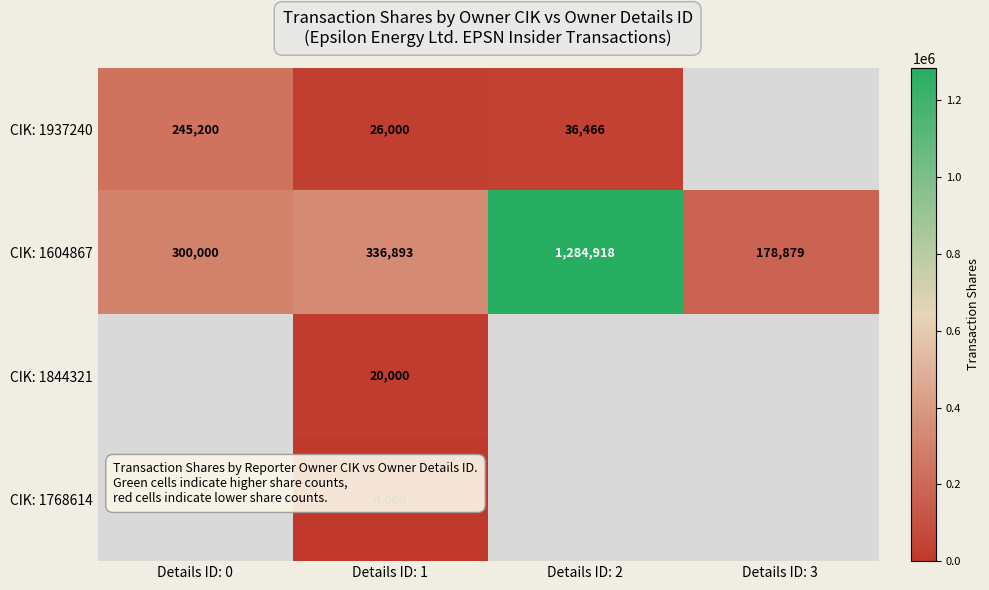

What is the minimum value for CIK: 1604867?

178879